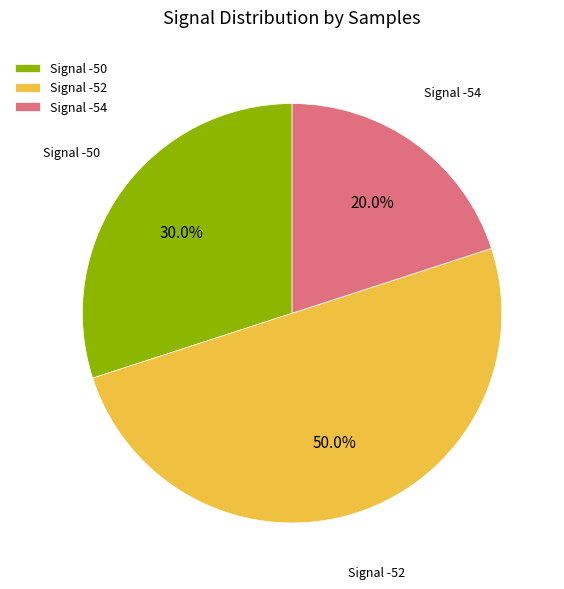

What is the smallest slice in the pie chart?

Signal -54